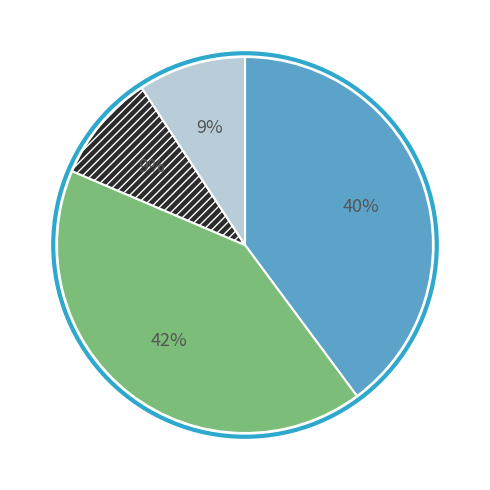

To the nearest percent, what is the average slice percentage?

25%